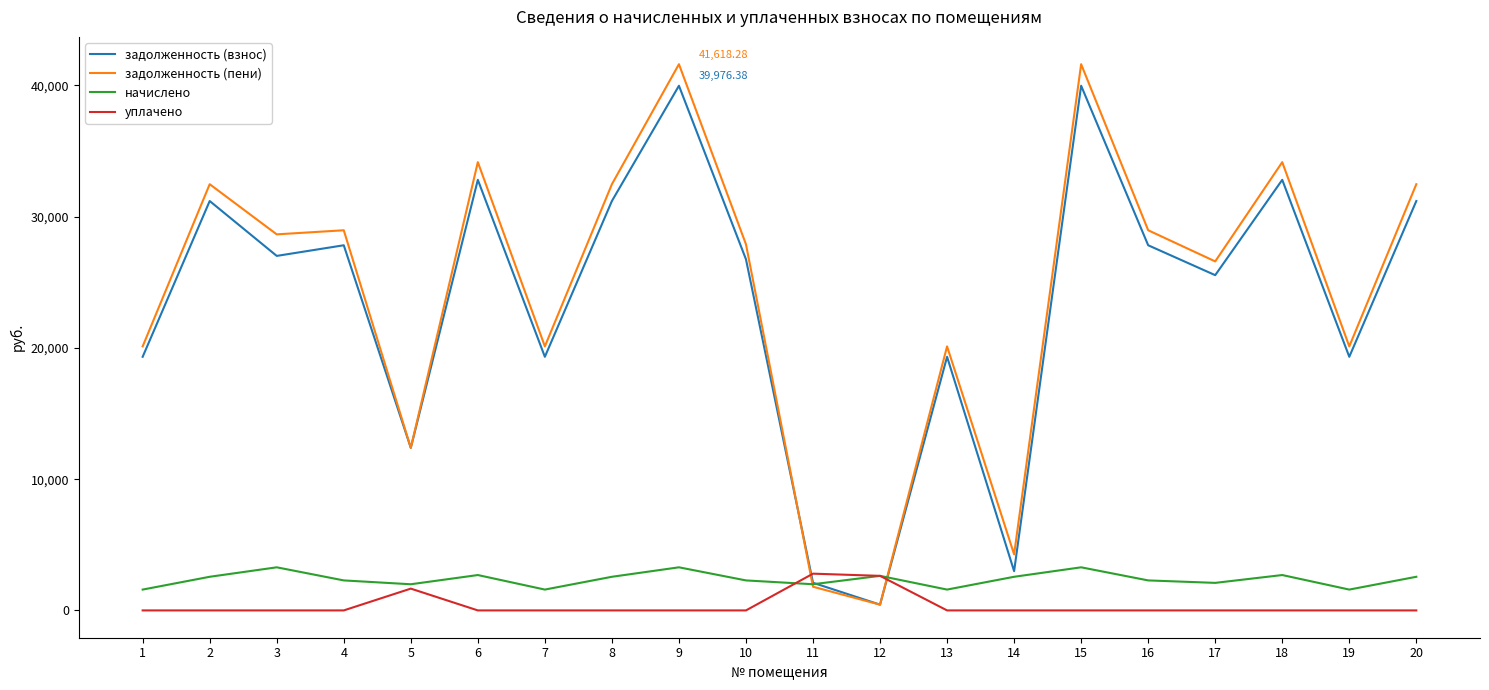

How many times do задолженность (пени) and уплачено cross each other?

2